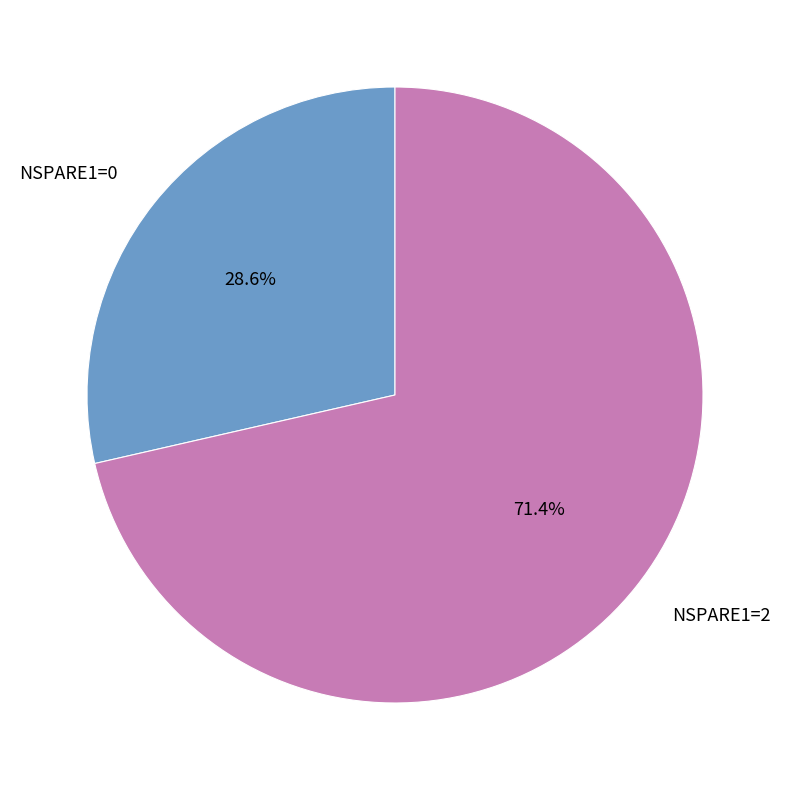

Is there a majority slice in this chart?

Yes